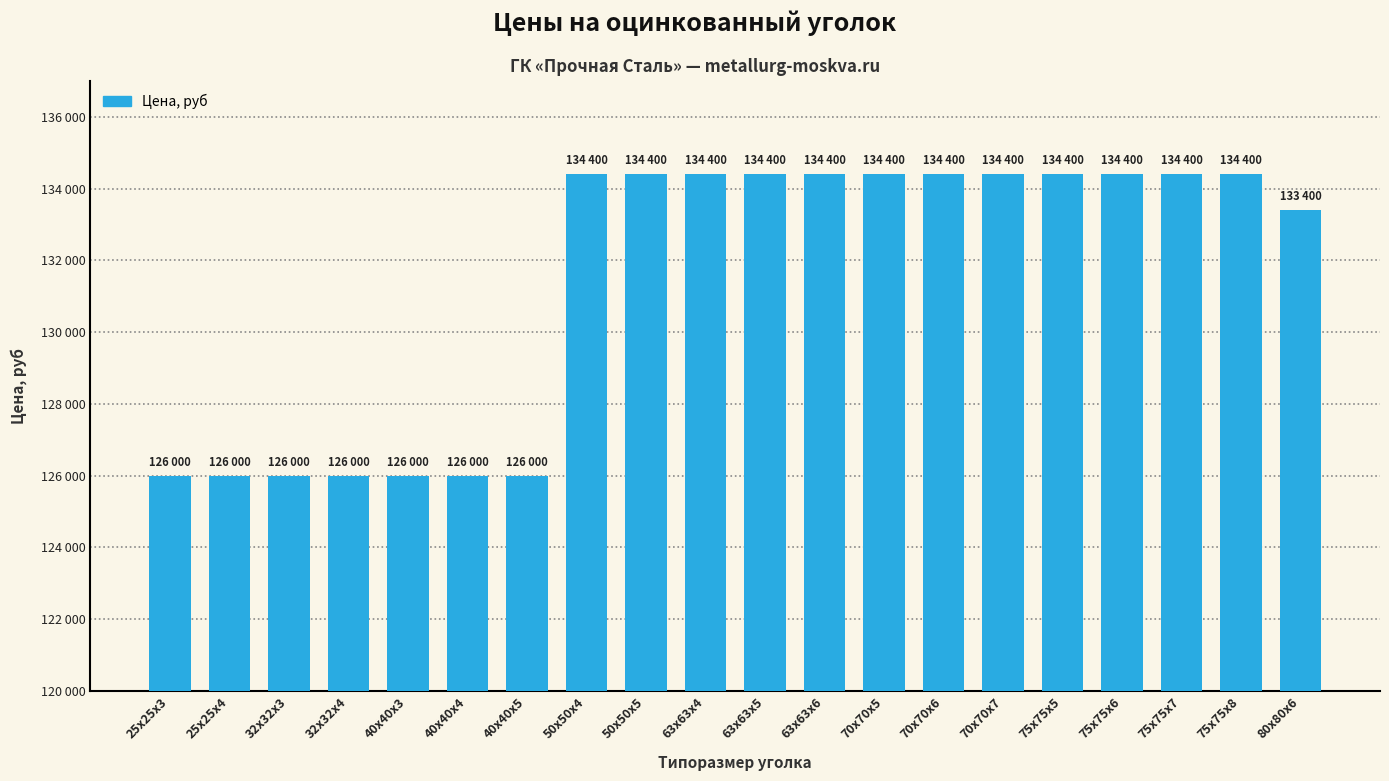

What is the label of the 12th bar from the right?

50х50х5